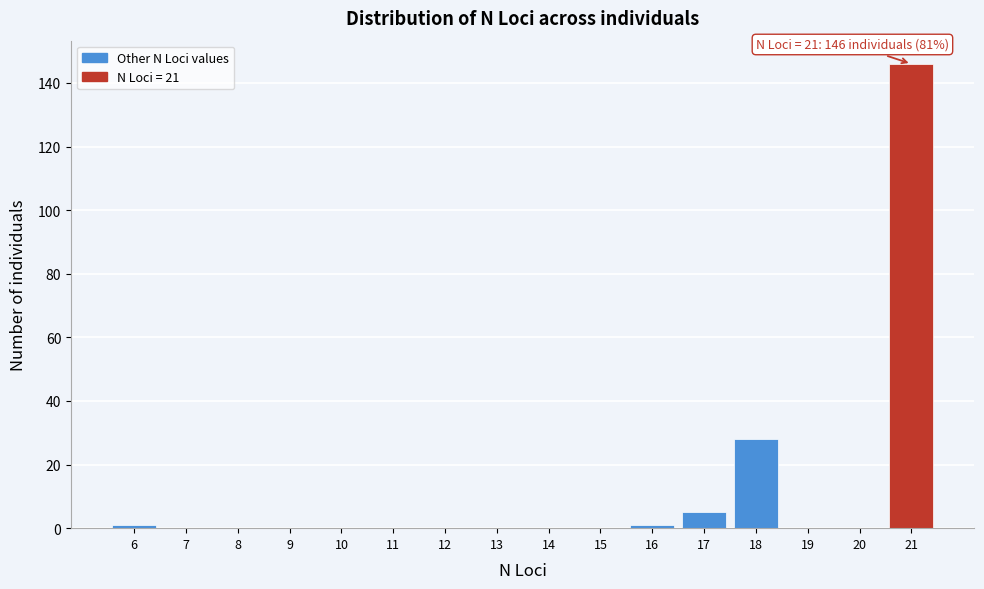

Reading left to right, what are all the values shown in this chart?

6=1	7=0	8=0	9=0	10=0	11=0	12=0	13=0	14=0	15=0	16=1	17=5	18=28	19=0	20=0	21=146